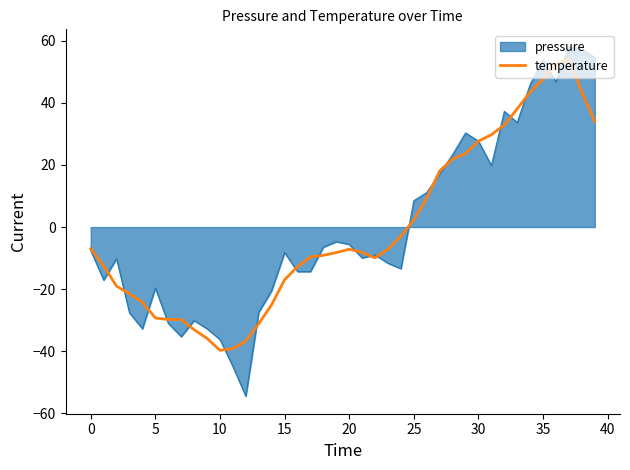

Which series has the widest spread of values?

pressure